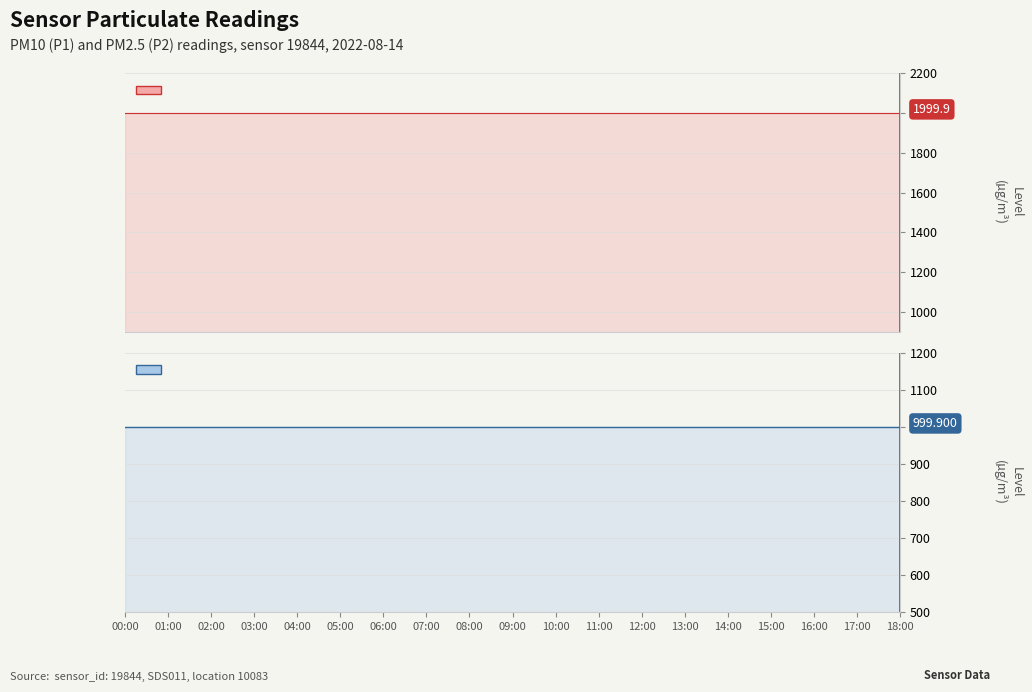

What is the total value across all series at 05:00?

2999.8